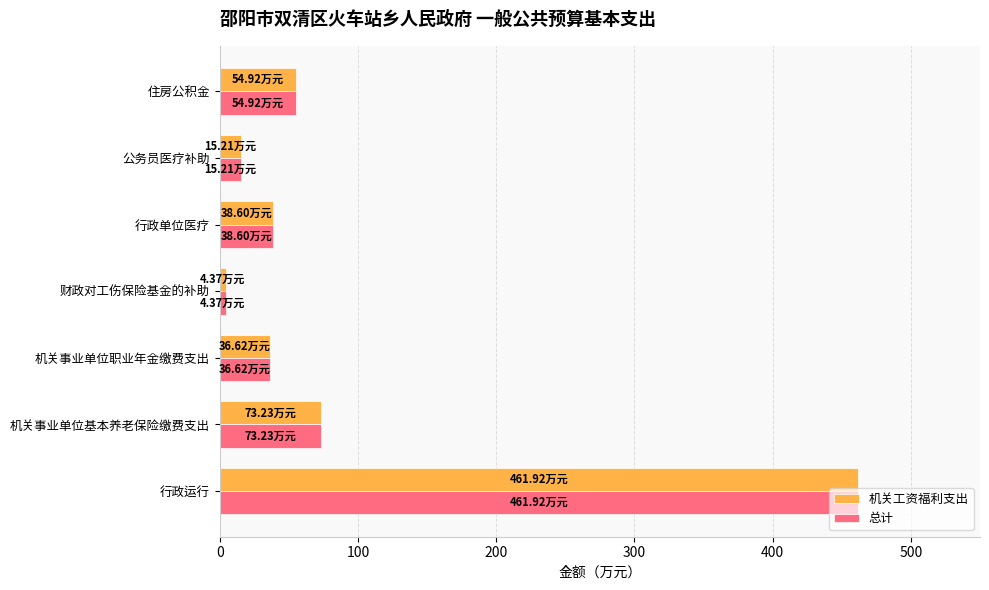

How many data points in 总计 are less than 38?

3